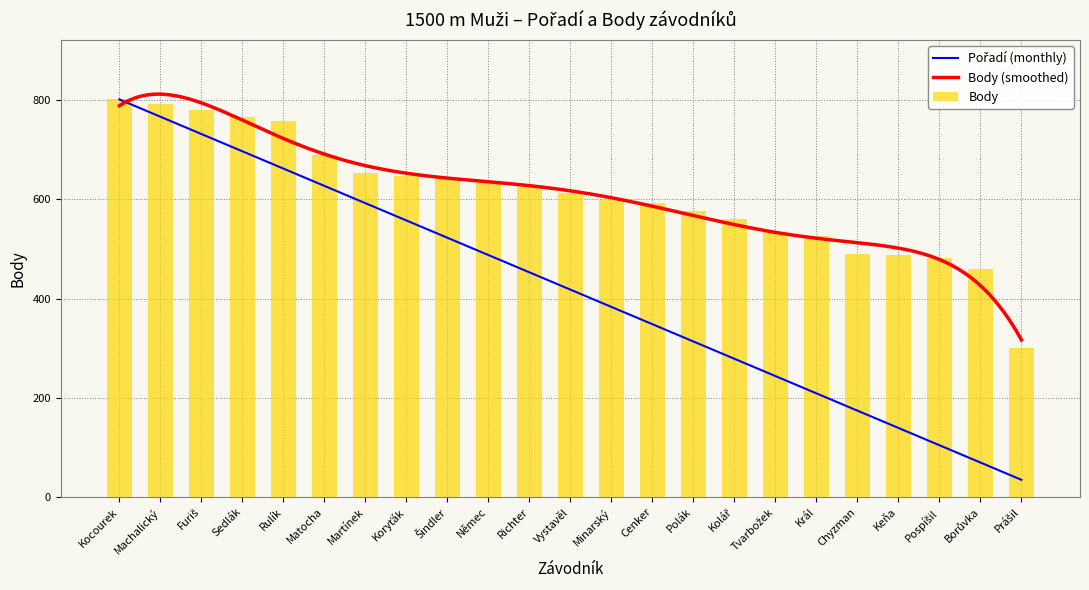

Is it true that Body equals 146 at Cenker?

False